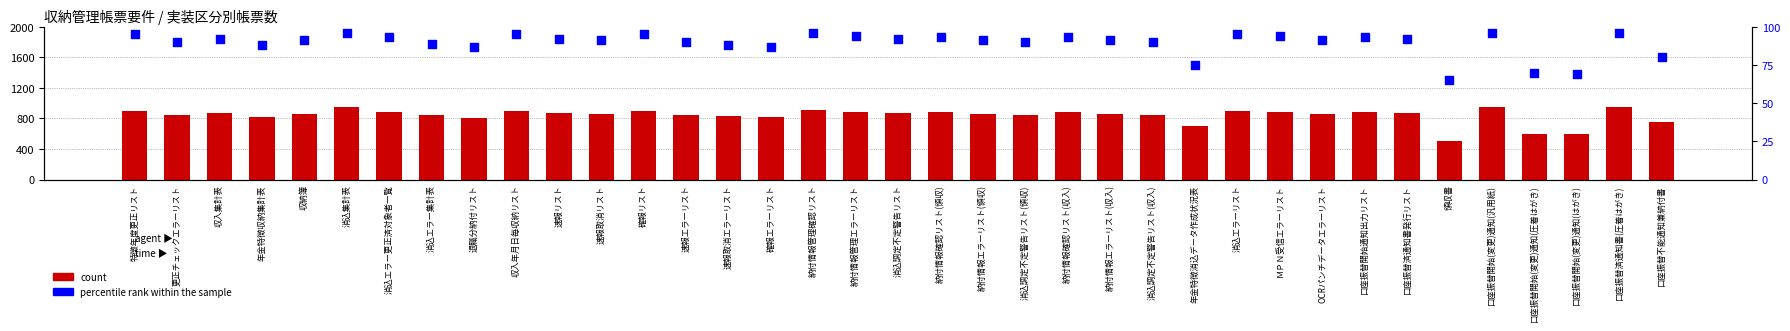

What are all the series names shown in the legend?

count, percentile rank within the sample